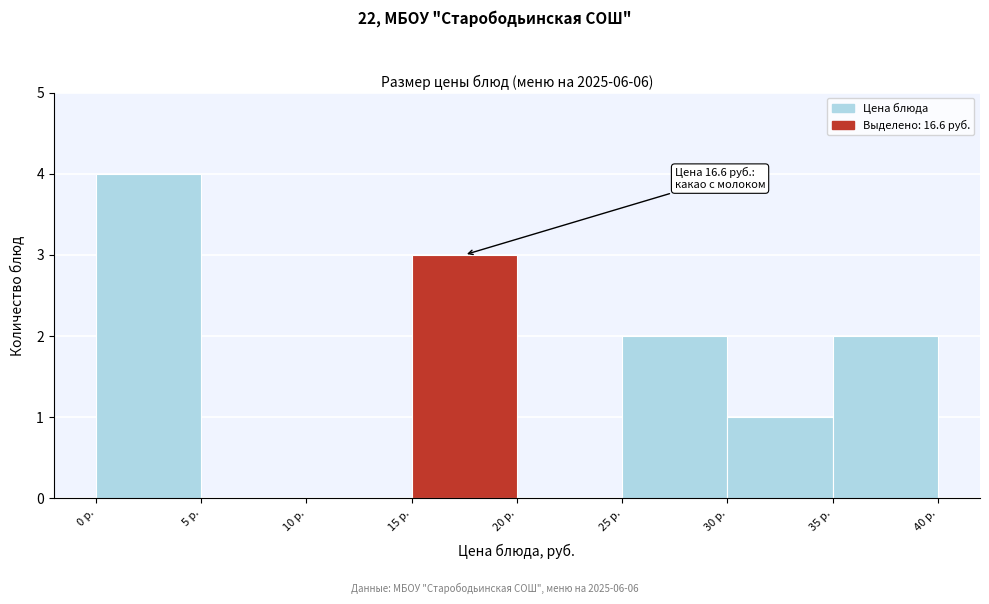

Which range on the x-axis has the tallest bar?

0 to 5